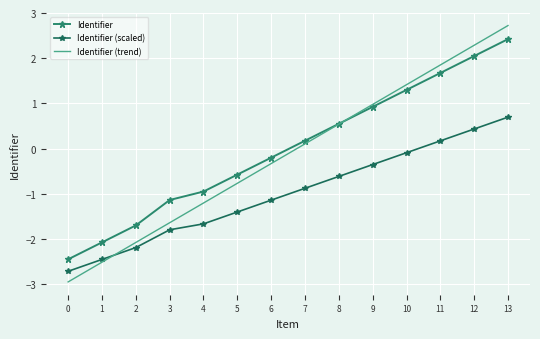

Which has a higher value, 7 or 11?

11